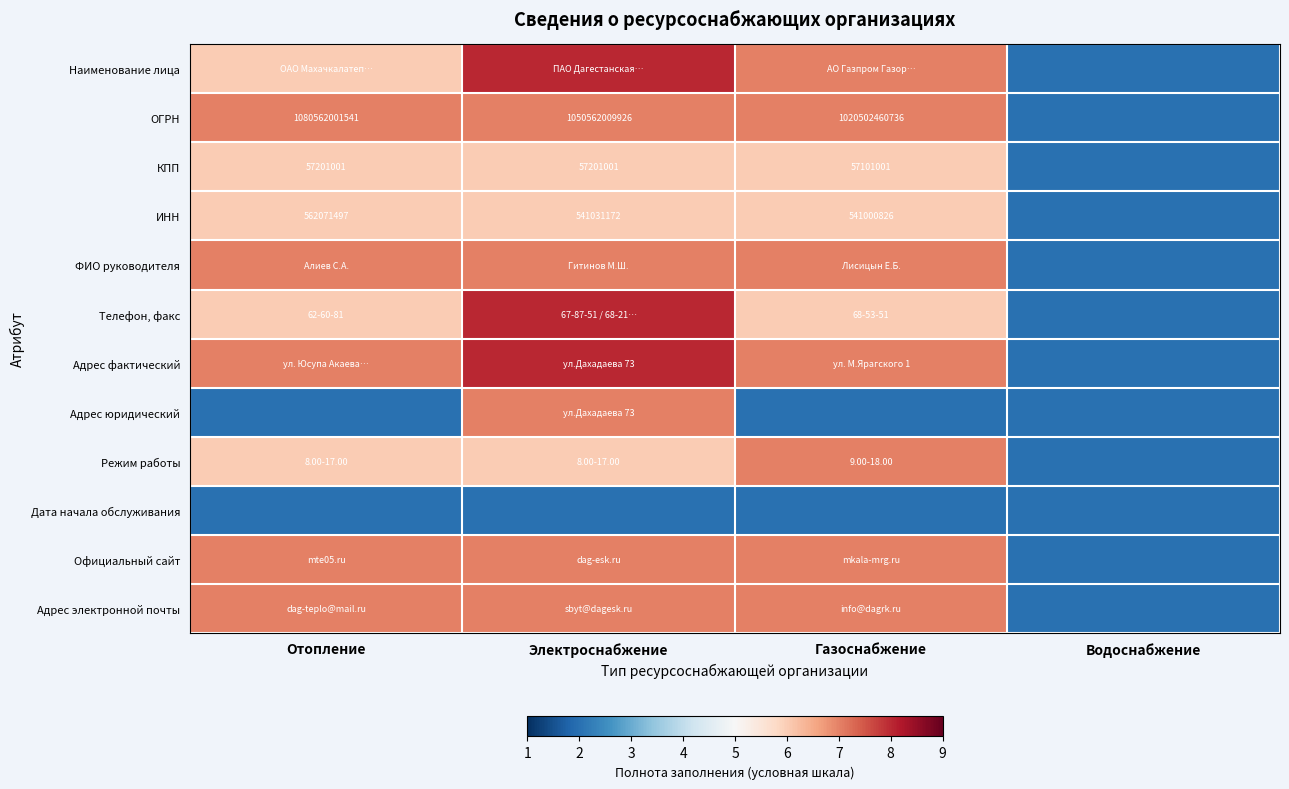

What is the total value across all series at Электроснабжение?

79